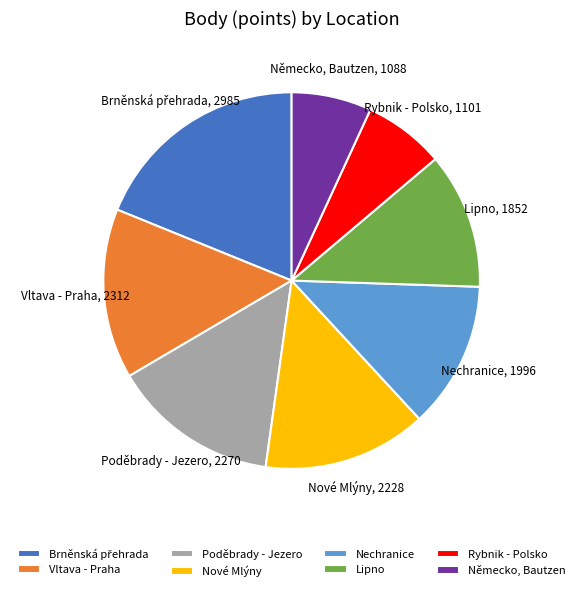

Which has a higher value, Nové Mlýny or Německo, Bautzen?

Nové Mlýny